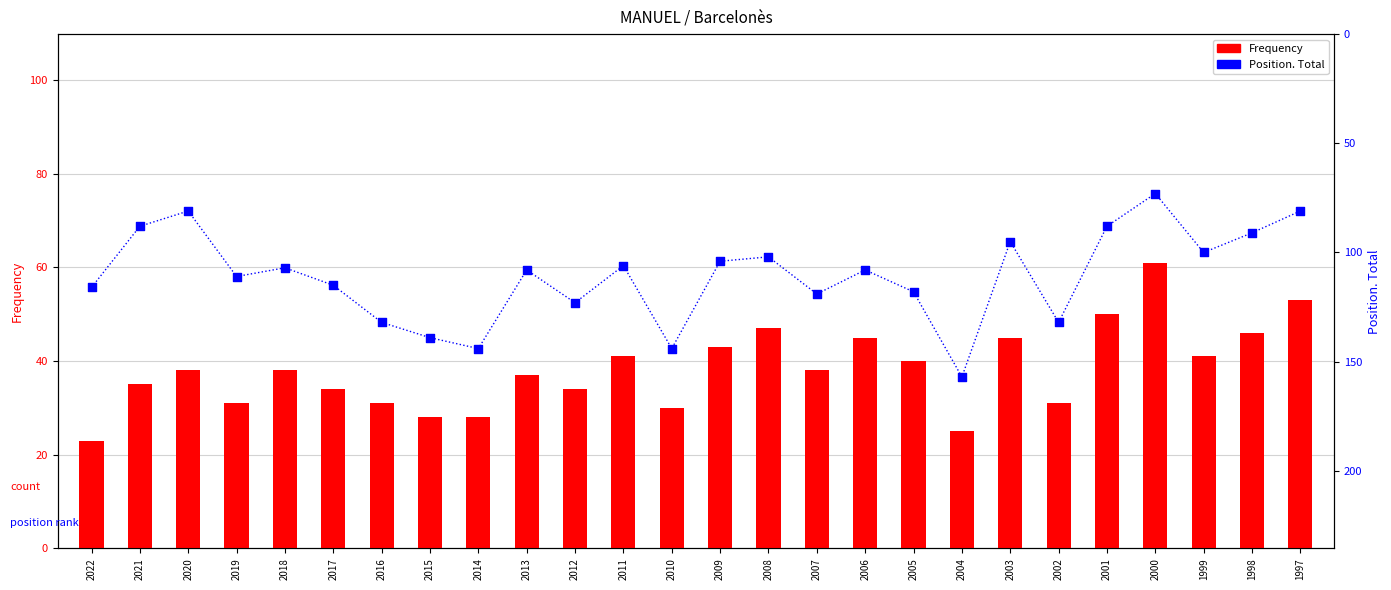

What is the total value across all series at 2019?

142